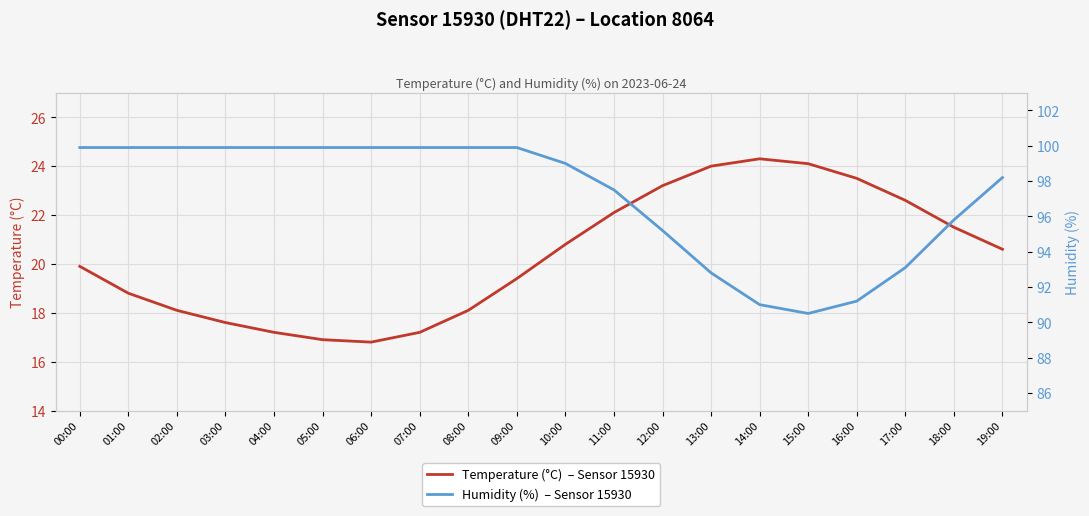

What are all the series names shown in the legend?

temperature, humidity